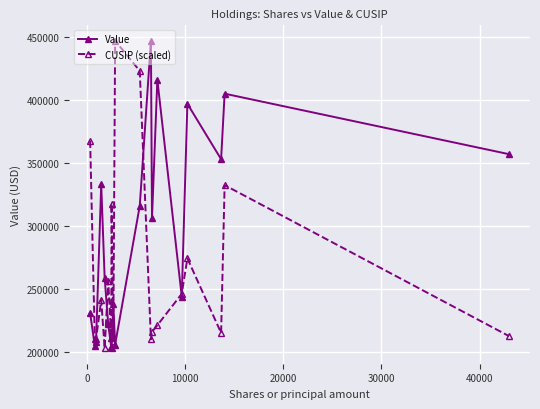

How many times do CUSIP (scaled) and Value cross each other?

7